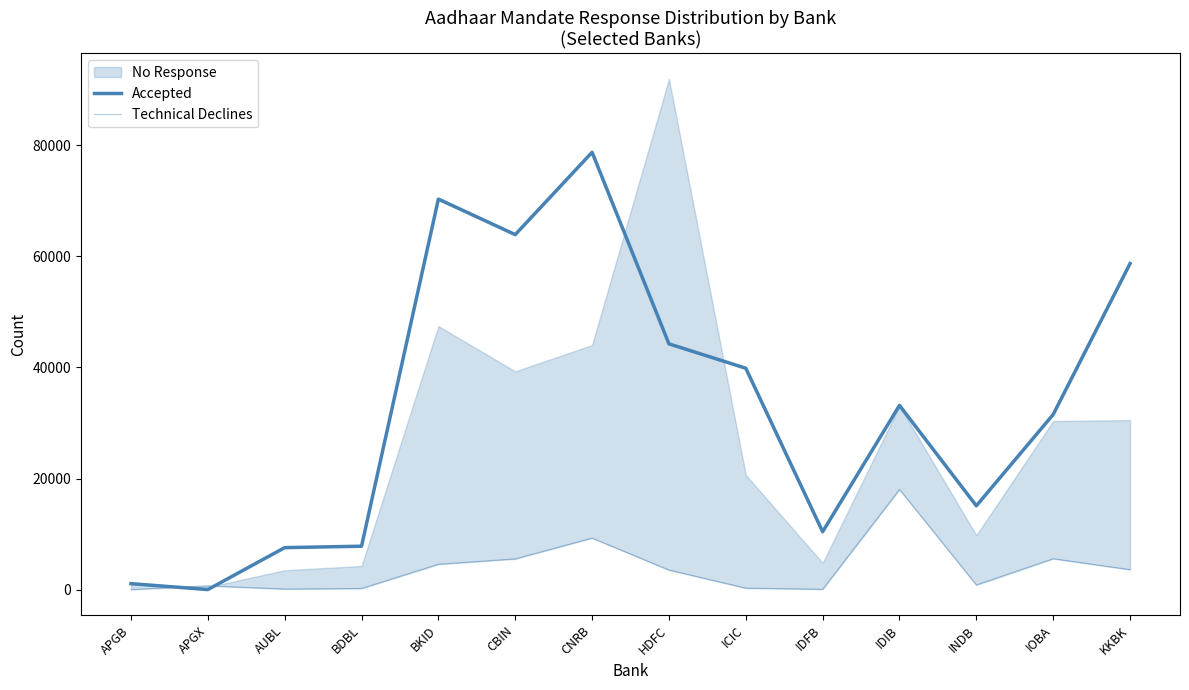

At which label does Technical Declines reach its peak?

IDIB